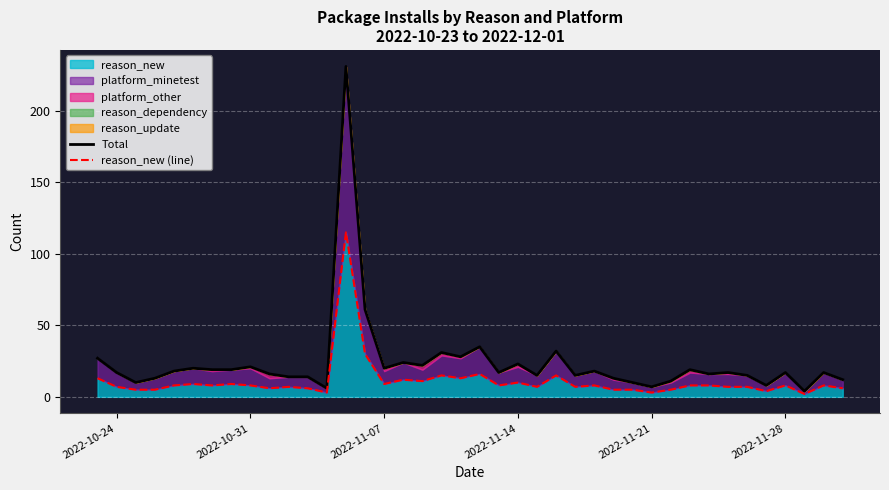

Which series has the largest range (max minus min)?

Total